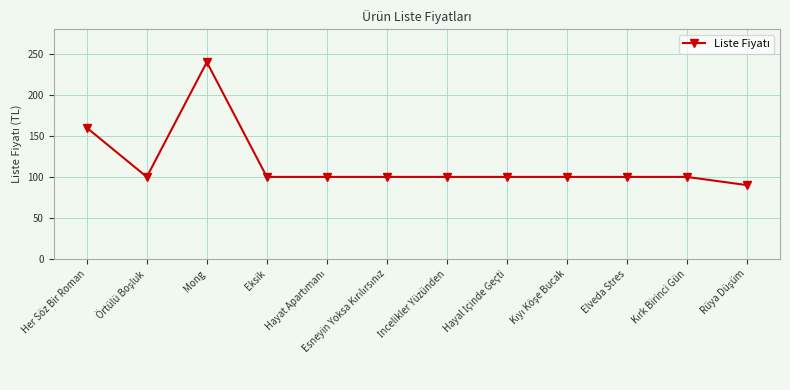

What is the change in value from Mong to Elveda Stres?

-140